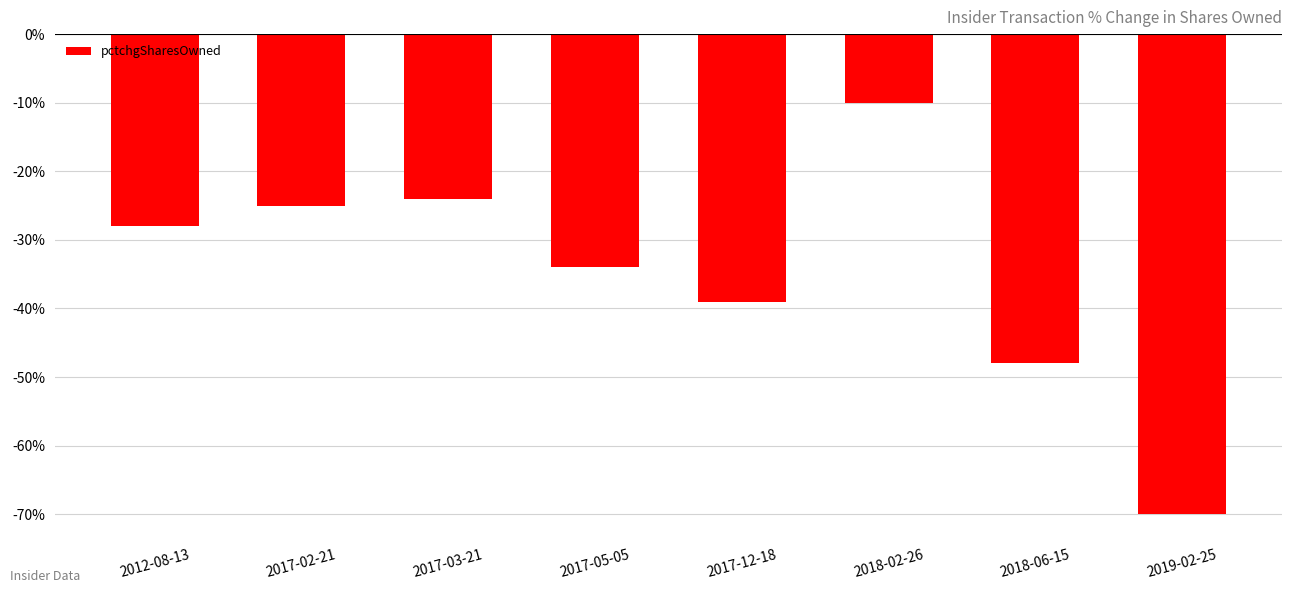

How many series are shown in this chart?

1